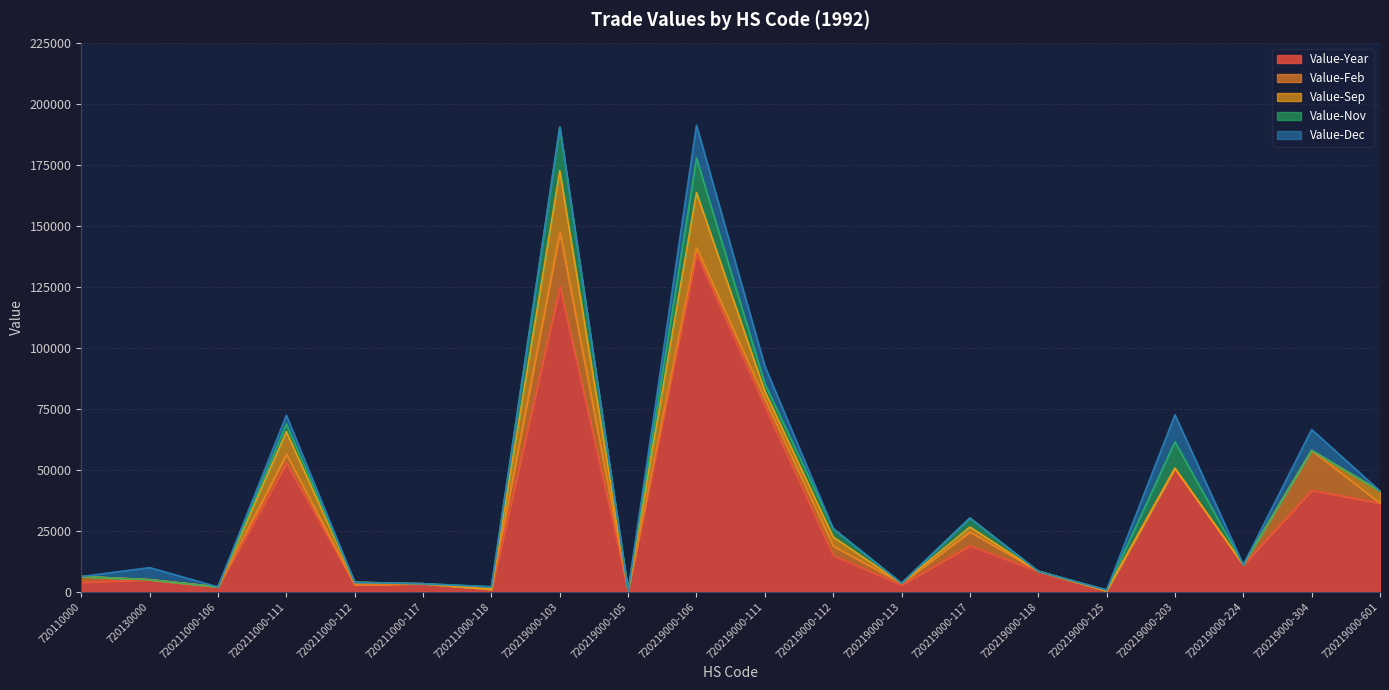

Reading right to left, list all the values displayed in this chart.

Value-Year: 36304	41642	11100	50586	364	8430	18915	2848	14824	75948	138434	480	125037	1016	3303	2923	52772	1995	4950	3910
Value-Feb: 0	16282	0	0	0	0	5655	644	3949	3002	2491	0	22359	0	0	0	3594	0	0	2346
Value-Sep: 4951	0	0	0	0	0	1970	0	3677	3225	22669	0	25141	0	0	960	9227	0	0	0
Value-Nov: 0	0	0	10872	364	0	3697	0	3430	3095	14087	0	17875	1016	0	0	3235	0	0	0
Value-Dec: 0	8554	0	11050	0	0	0	0	0	7207	13489	0	0	0	0	0	3514	0	4950	0